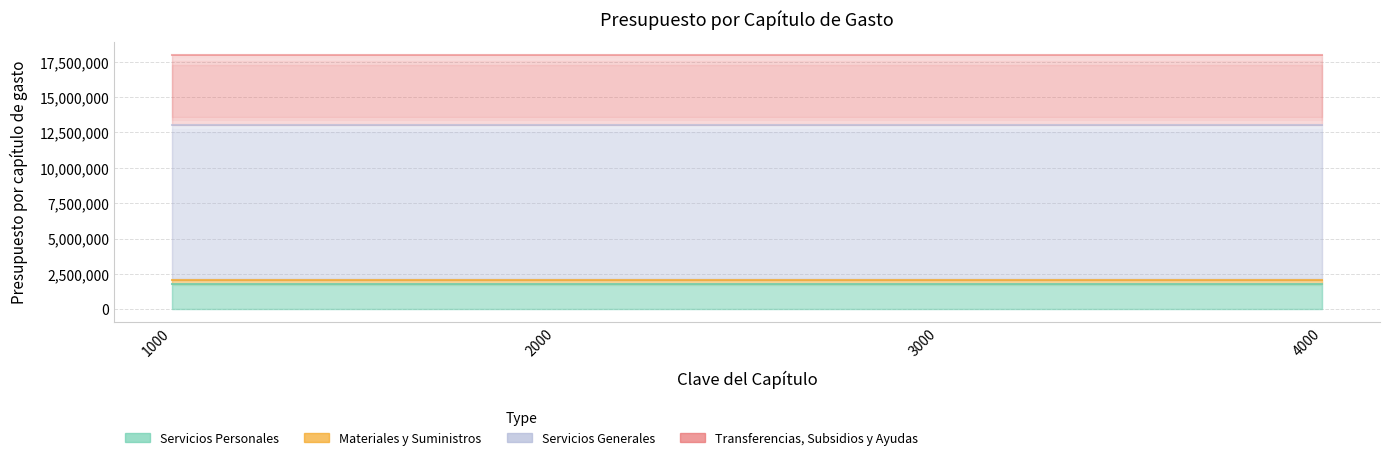

What is the total value across all series at 2000?

18000000